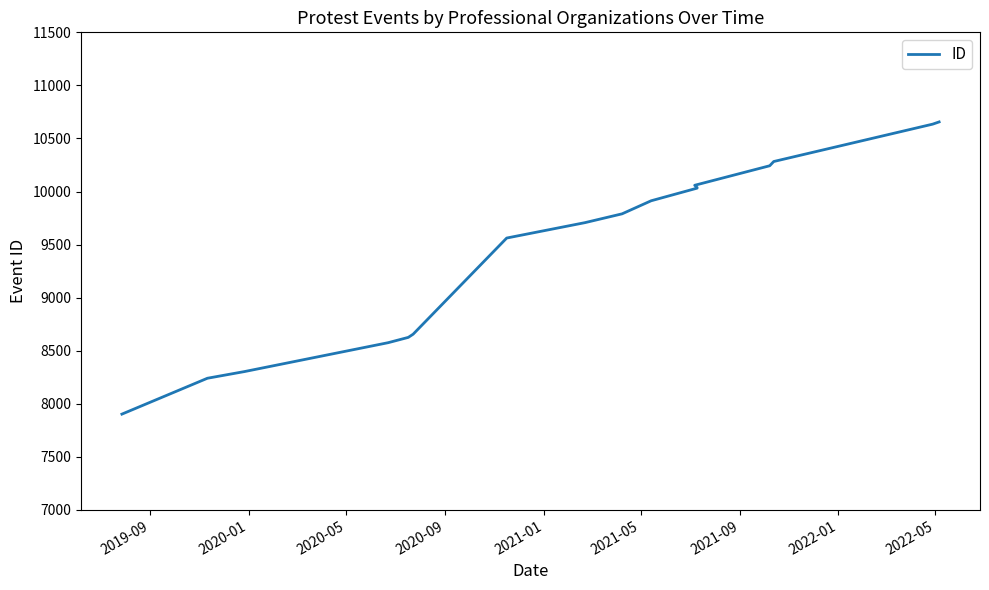

How many data points are above 9790?

8